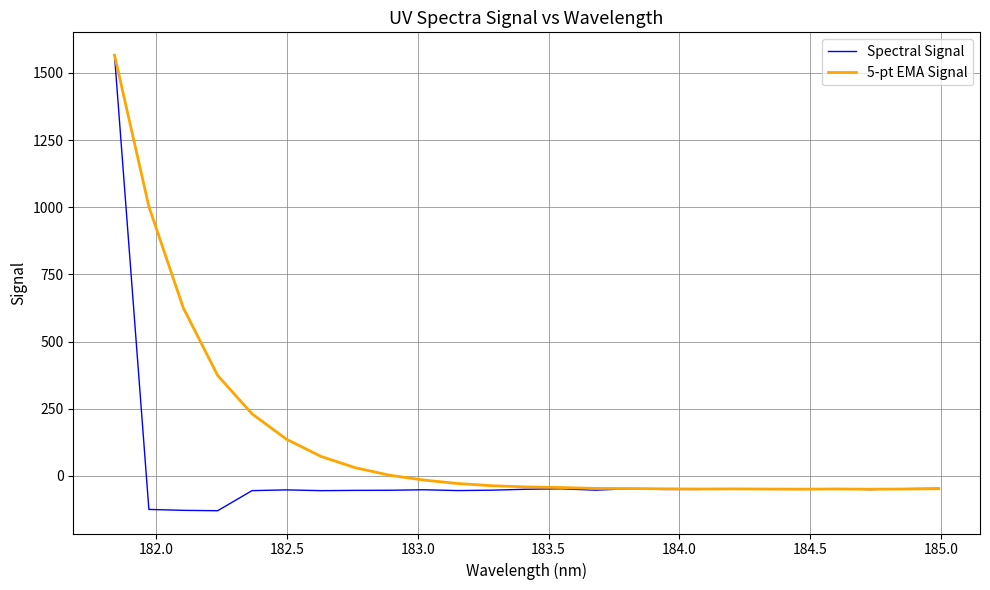

Which series has the widest spread of values?

Spectral Signal